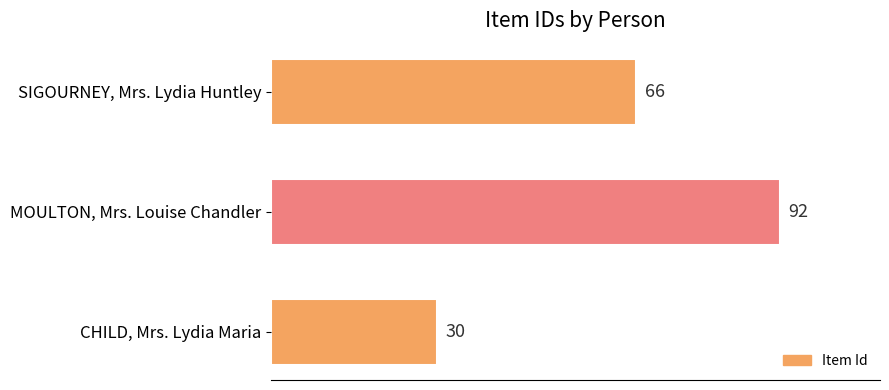

Count the values in the range 30 to 92.

3